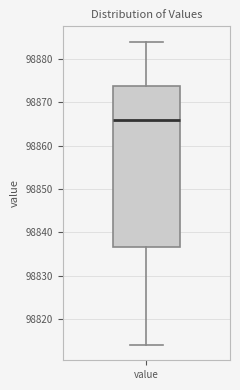

Transcribe this box plot: give where the median line is, the range the box spans, and where the two whiskers end, as read against the y-axis. The values are not printed on the chart, so give them approximately, as read against the axis.

median 98866, box 98837 to 98874, whiskers 98814 to 98884